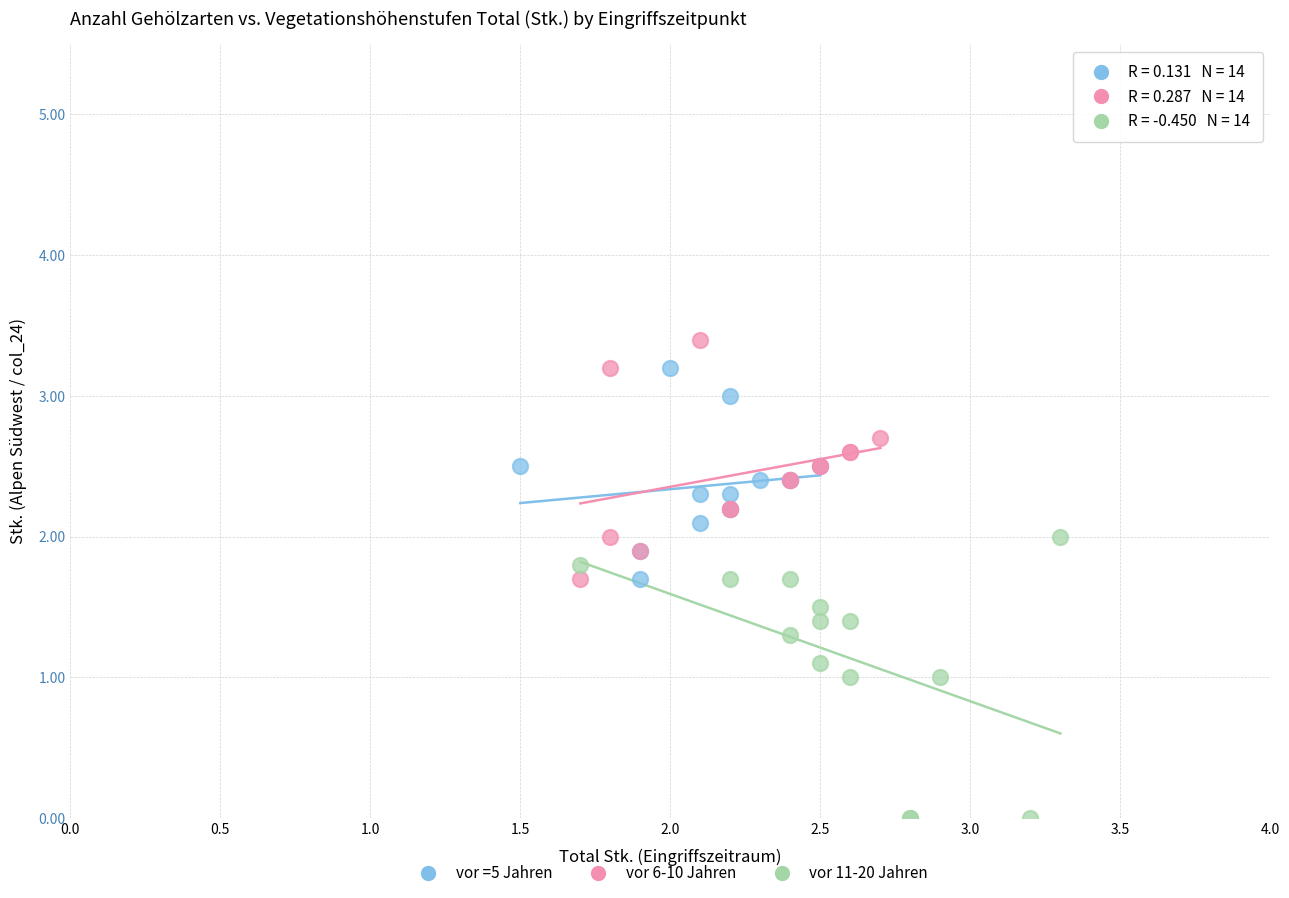

Which series reaches the minimum Y coordinate?

vor 11-20 Jahren